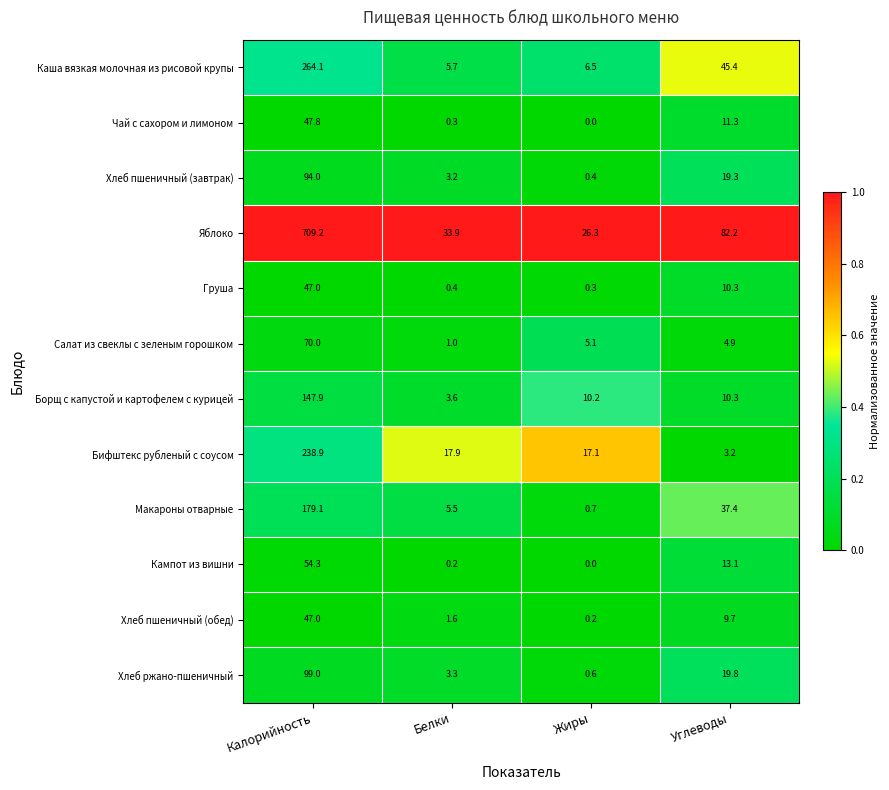

What is the spread (max minus min) of values at Углеводы?

79.0